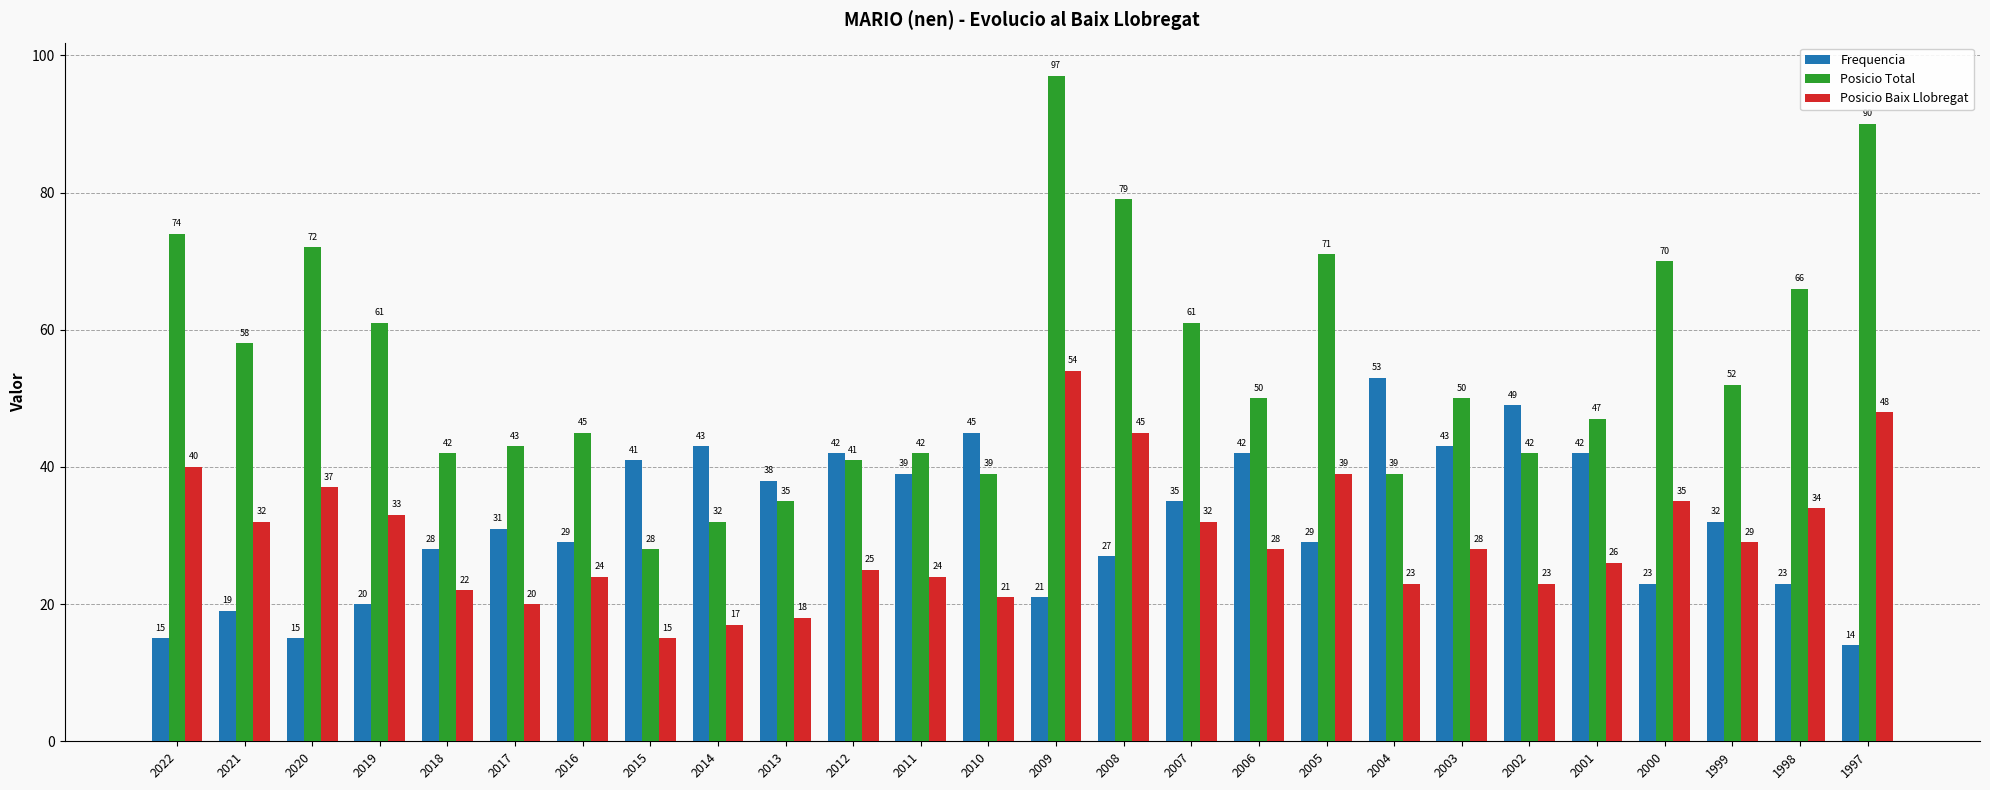

Is it true that Posicio Total equals 28 at 2015?

True